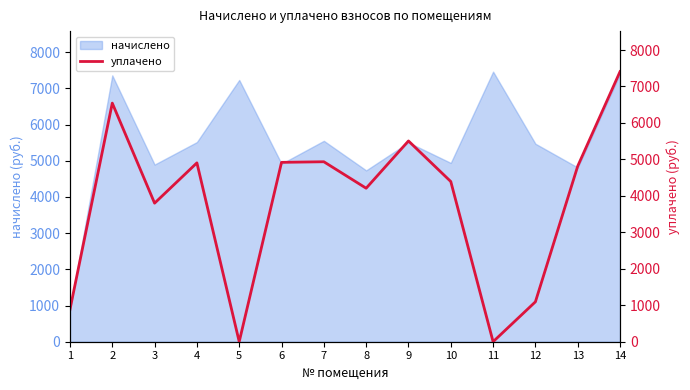

What is the lowest value of the начислено series?

883.5